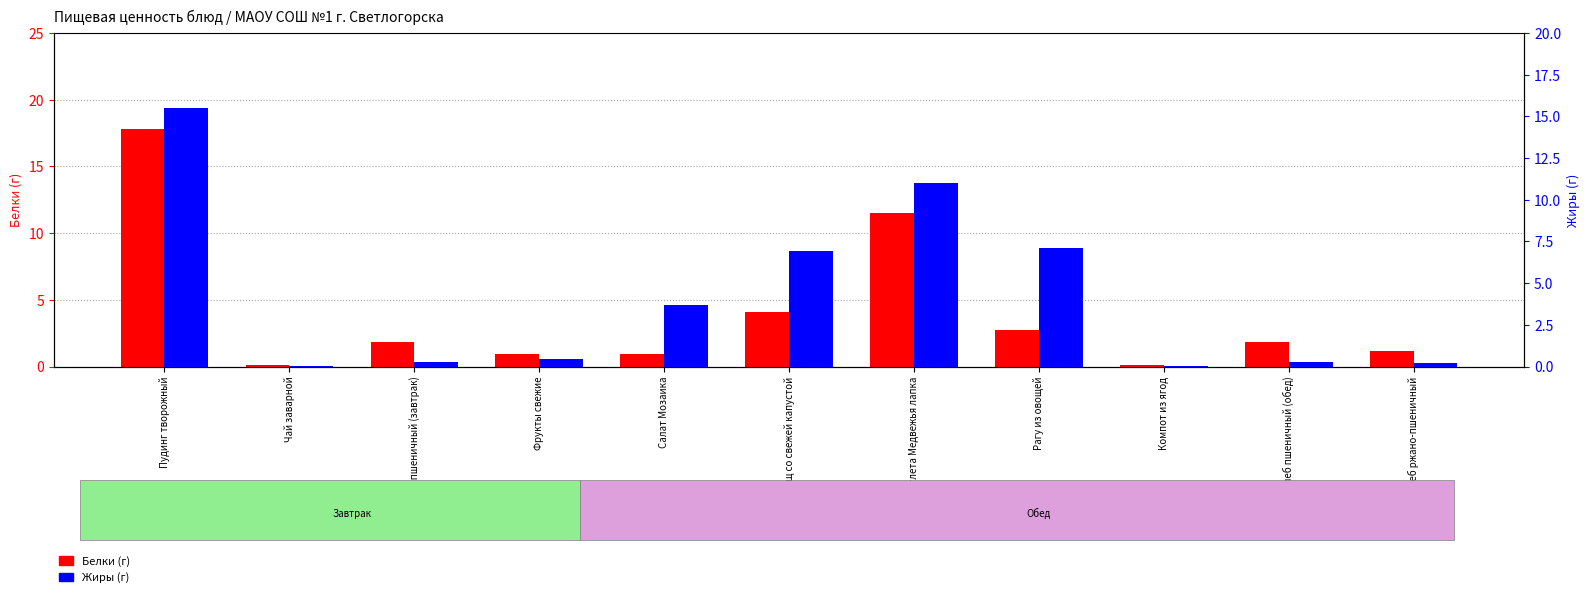

Which series has the widest spread of values?

Белки (г)